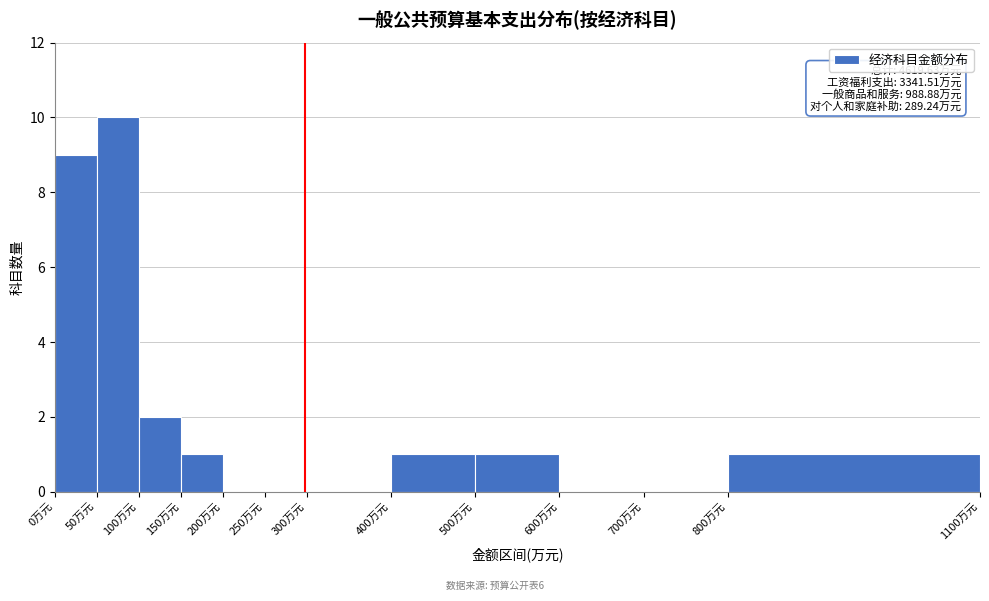

Which range on the x-axis has the tallest bar?

50 to 100